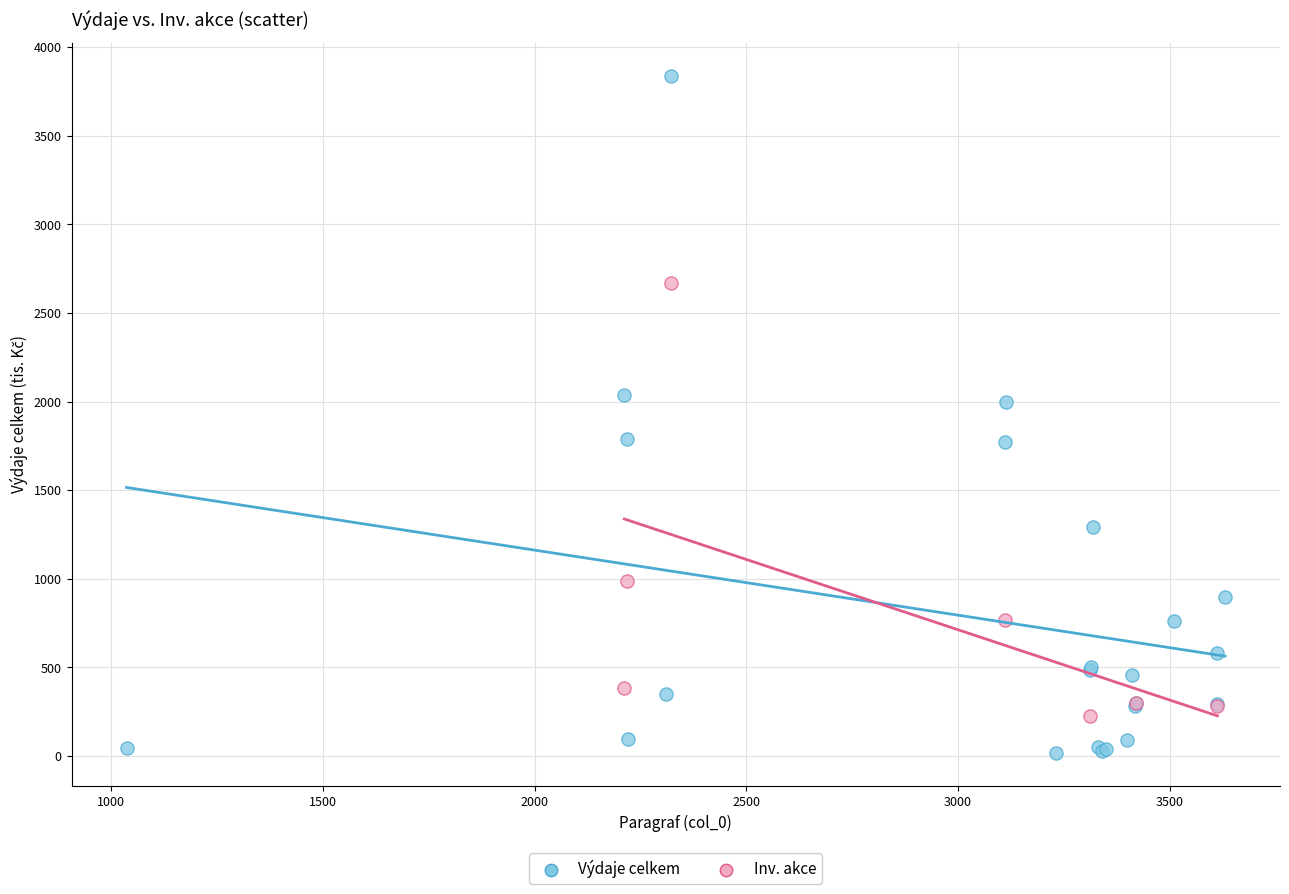

Which series has the largest Y range (max minus min)?

Výdaje celkem